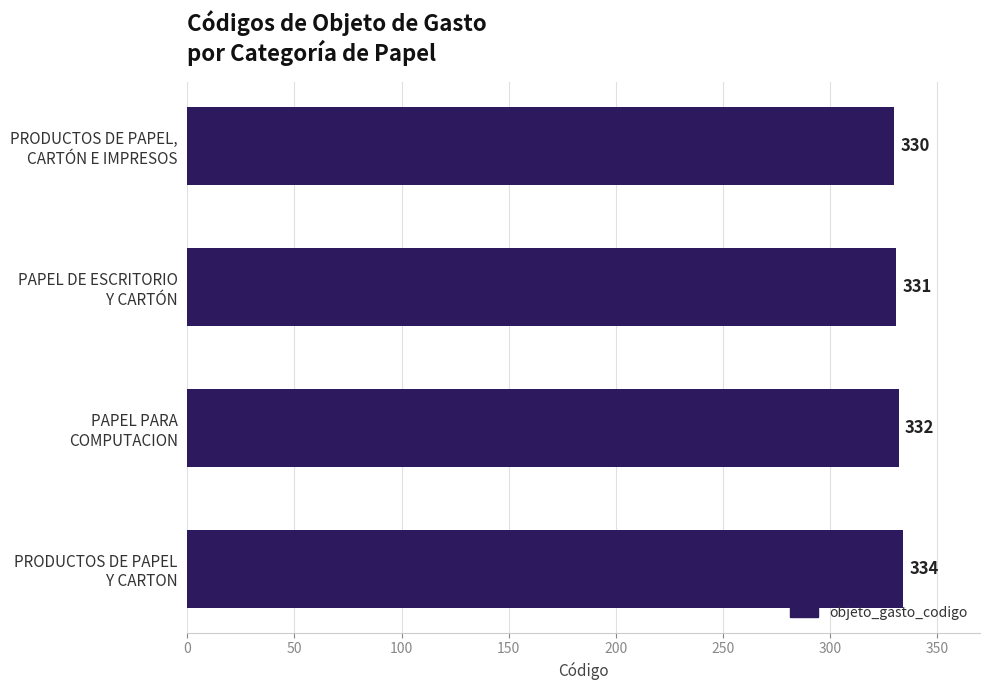

Count the values in the range 331 to 334.

3